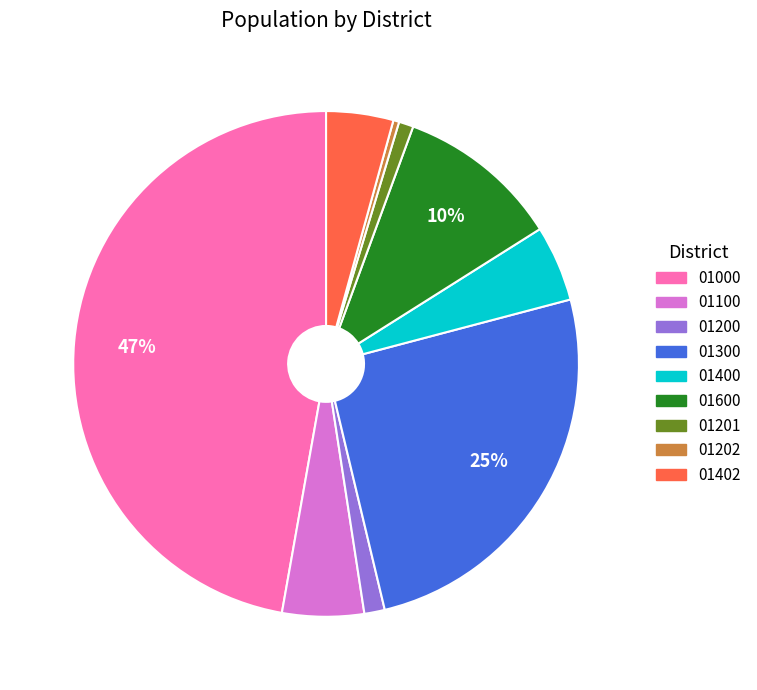

Is there any slice that represents more than half of the pie?

No